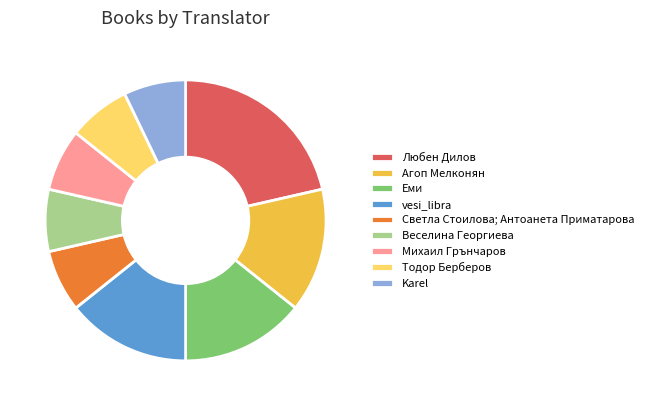

How many slices are in this pie chart?

9